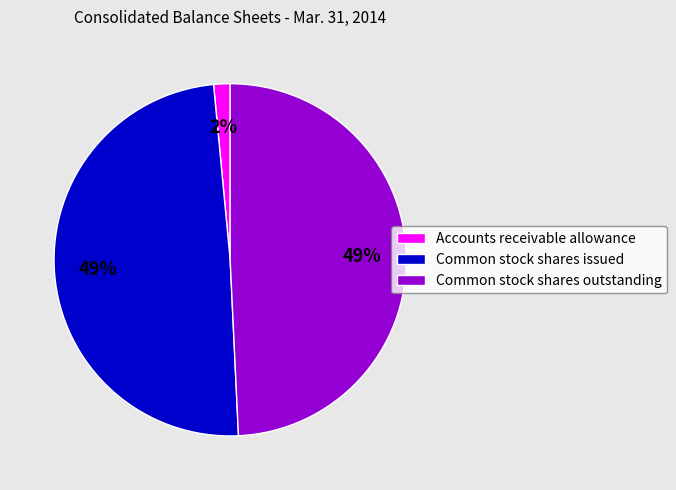

Does Common stock shares outstanding represent more than half of the total?

No